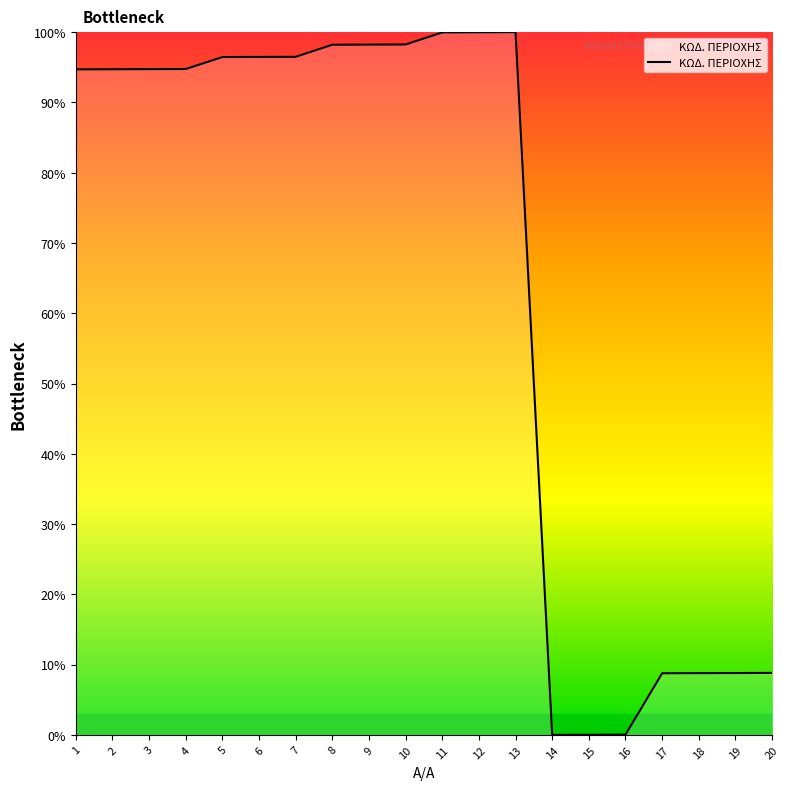

The value at 19 is 3.0. True or false?

False